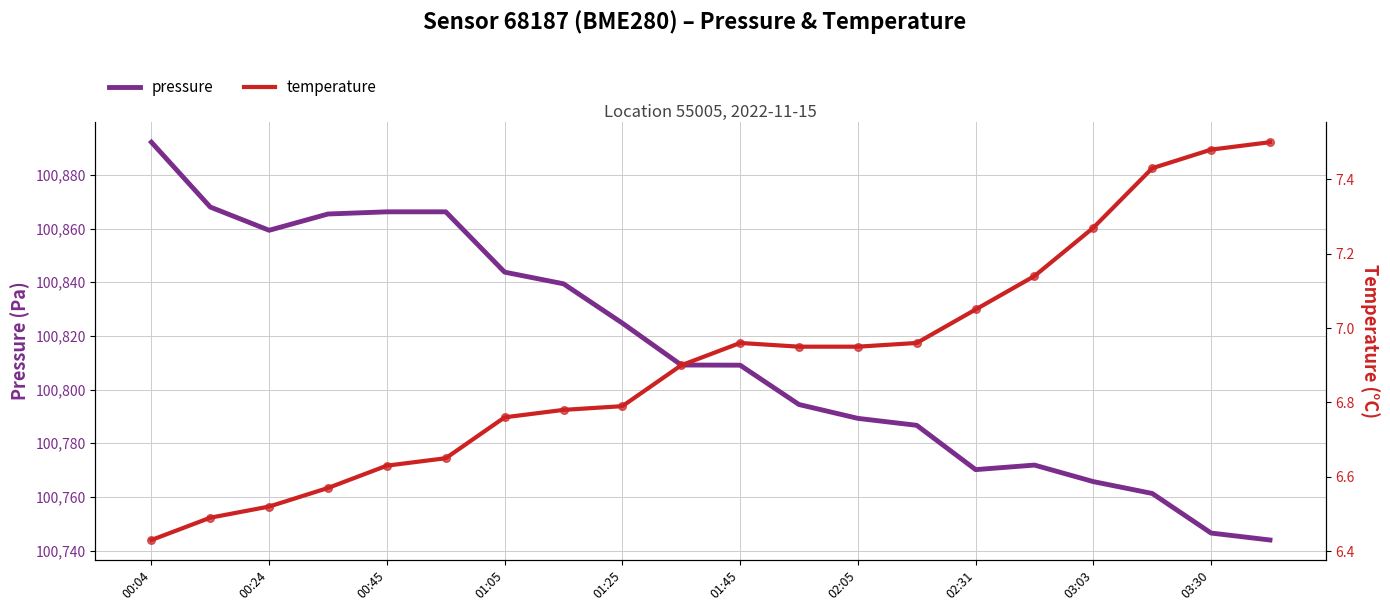

Which series has the largest total across all categories?

pressure